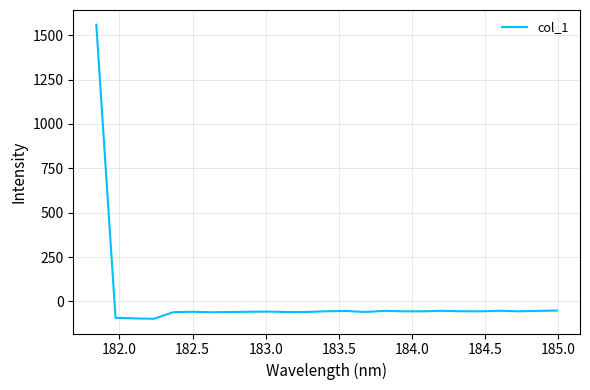

Count the number of data series in this chart.

1